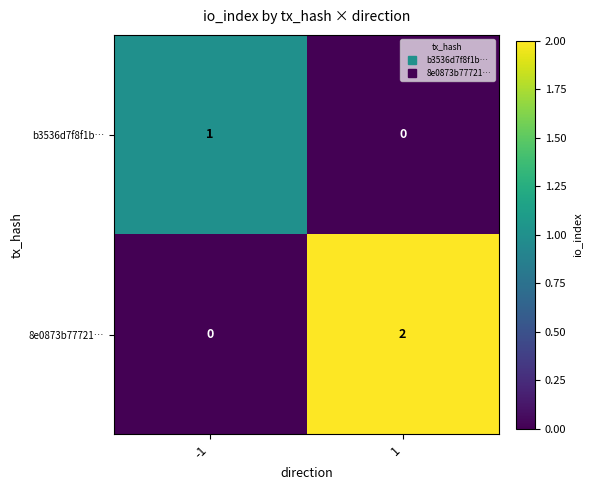

True or false: b3536d7f8f1b… has a value of 1 at -1.

True